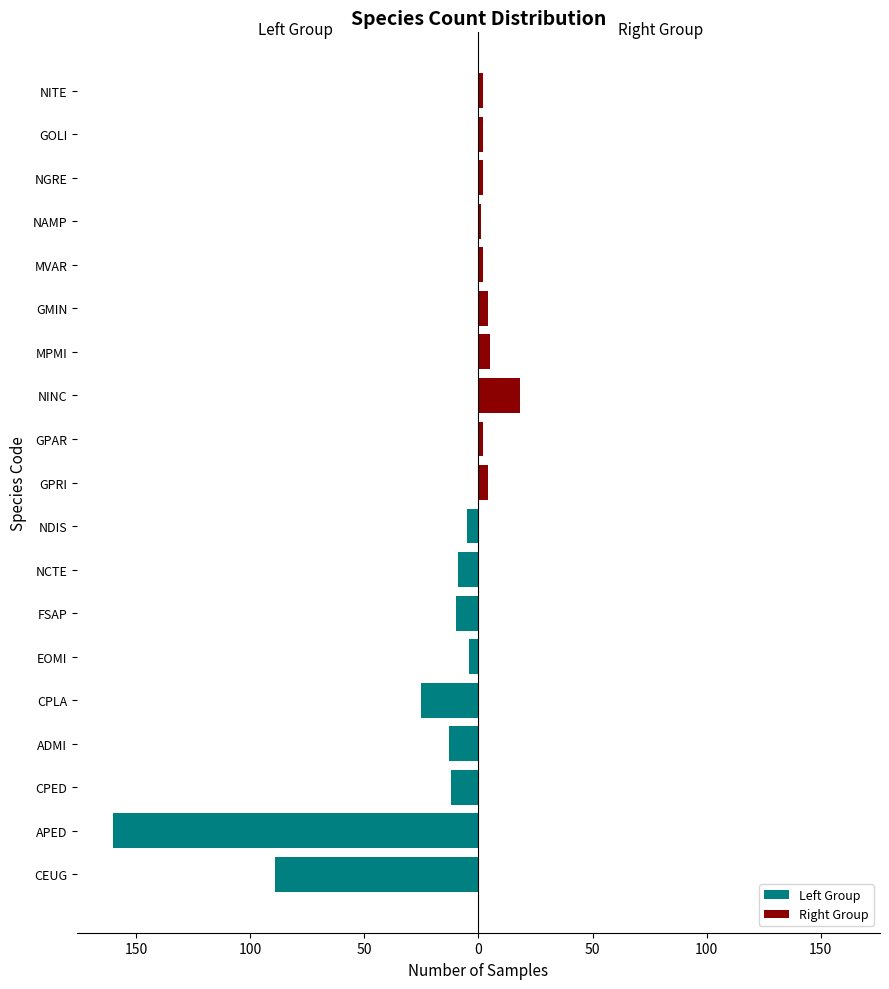

How many bars are there in total?

19